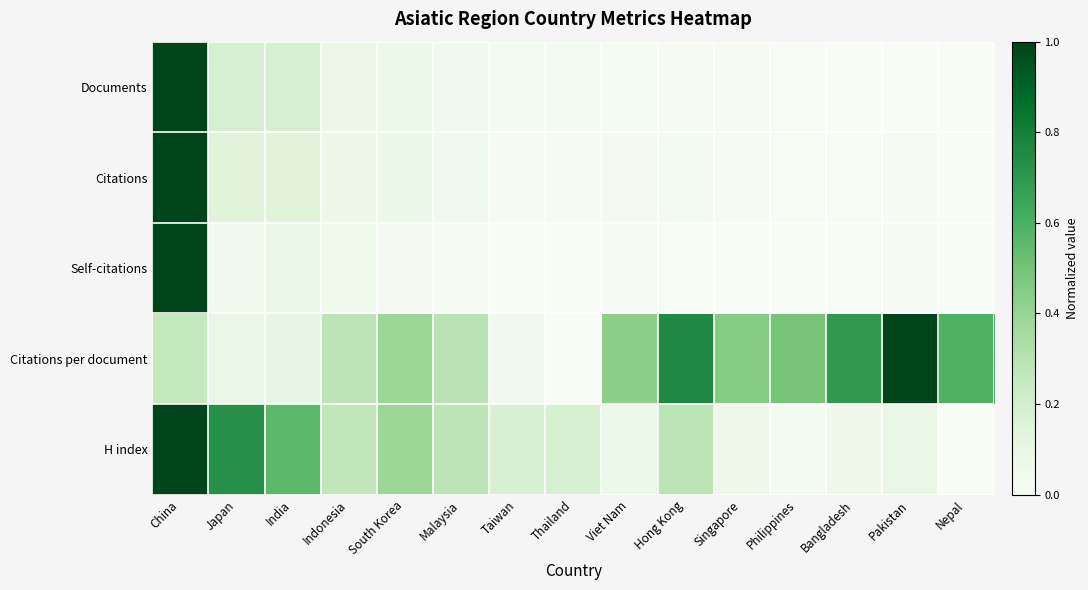

At how many categories does at least one series exceed 0?

15